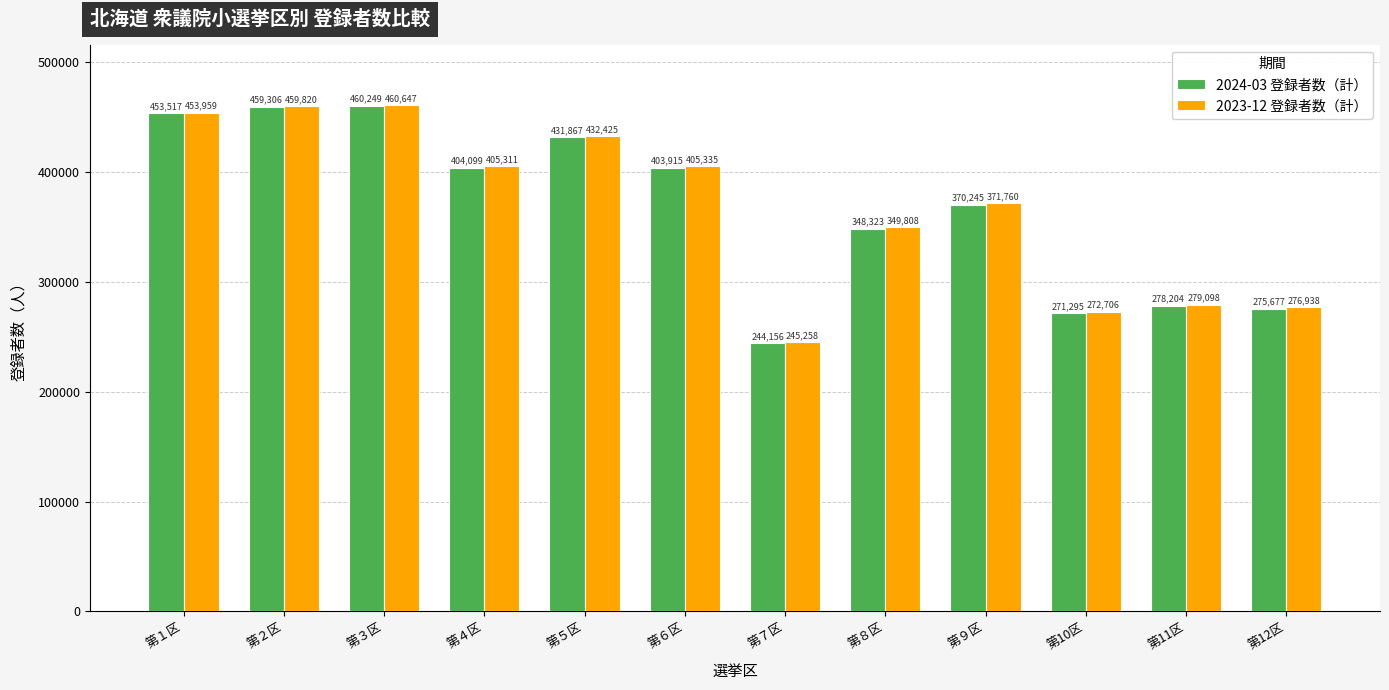

What is the total value across all series at 第１区?

907476